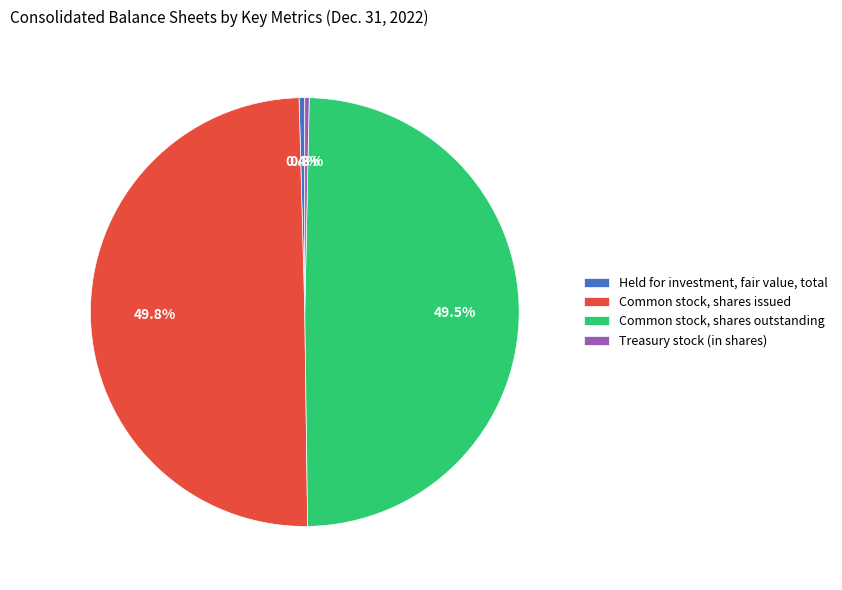

Approximately how many times larger is the value at Held for investment, fair value, total compared to Treasury stock (in shares)?

1.3